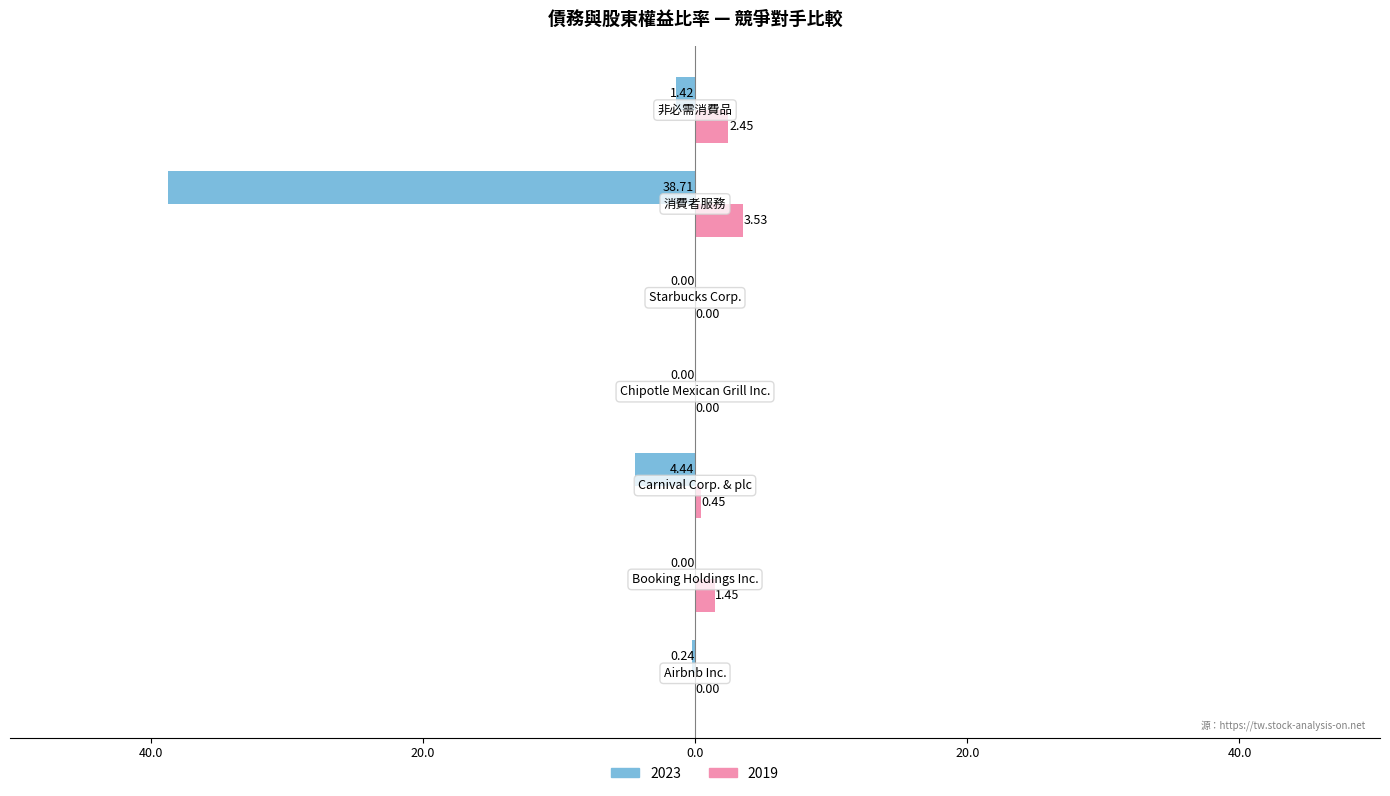

At which category is the sum across all series the highest?

消費者服務